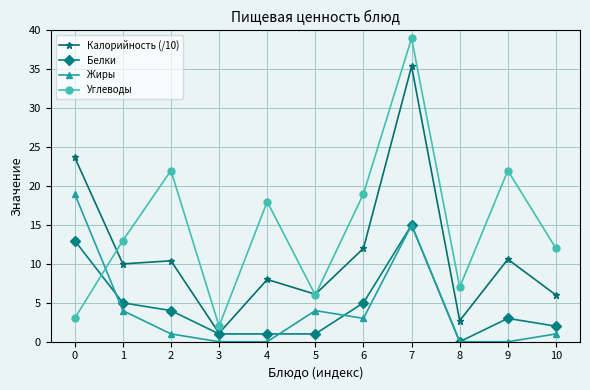

Where do Белки and Жиры first cross each other?

0 and 1